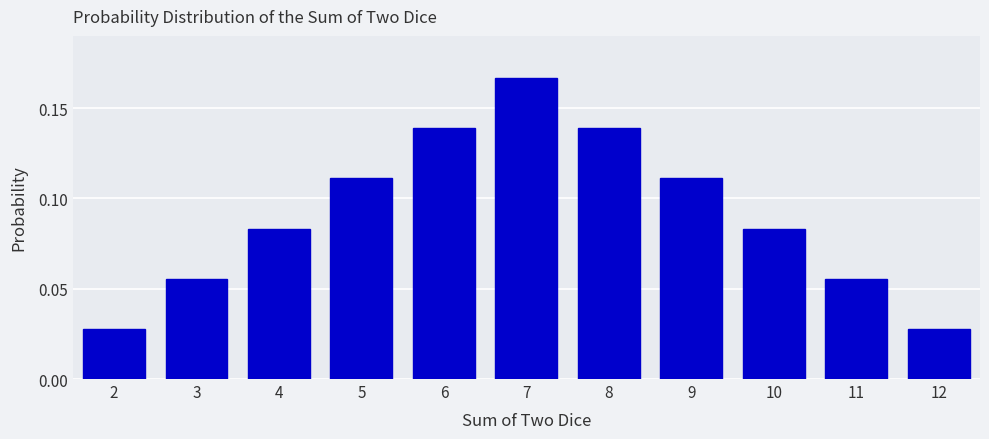

Is it true that the value at 10 is 0.0?

False